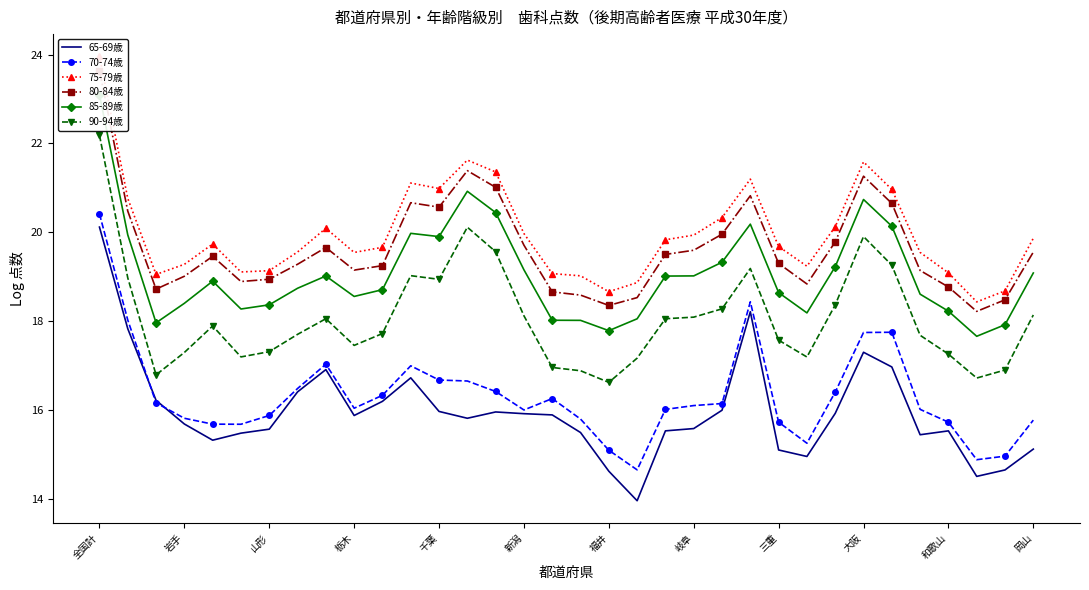

How many lines are shown in the chart?

6